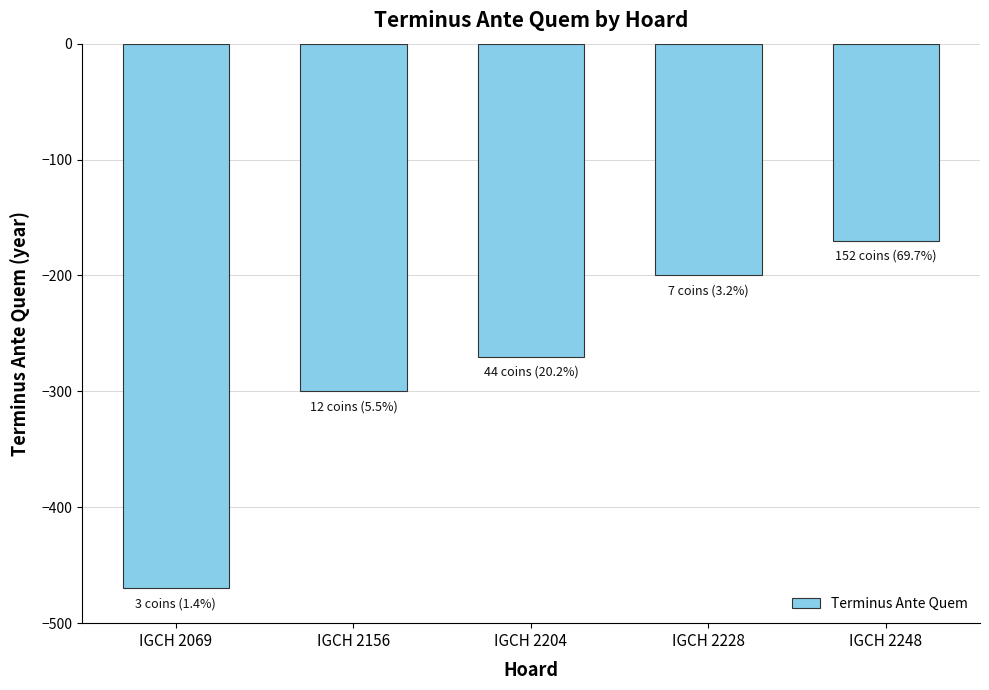

What is the change in value from IGCH 2204 to IGCH 2248?

+100